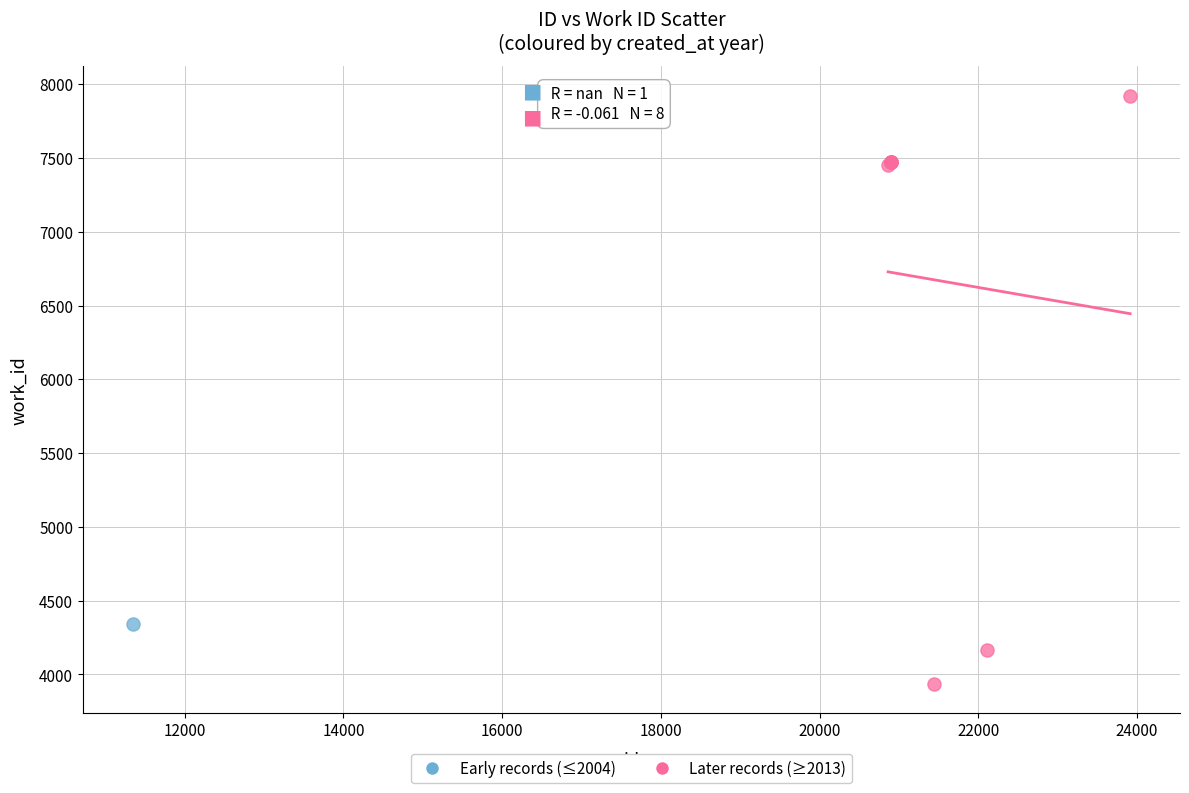

What are all the series names shown in the legend?

Early records (≤2004), Later records (≥2013)